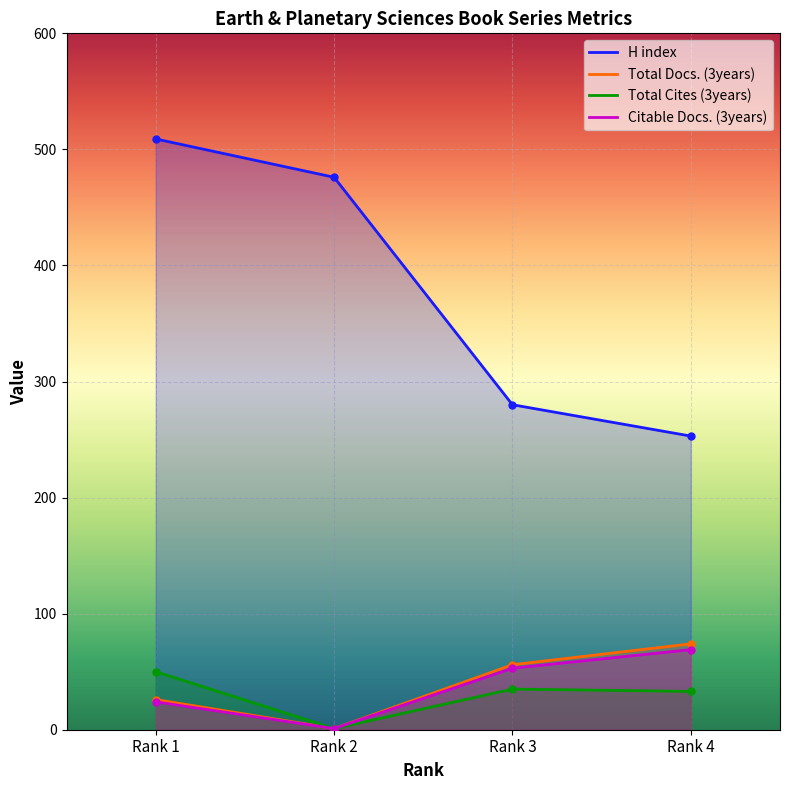

The Citable Docs. (3years) series shows 31 at Rank 3. True or false?

False